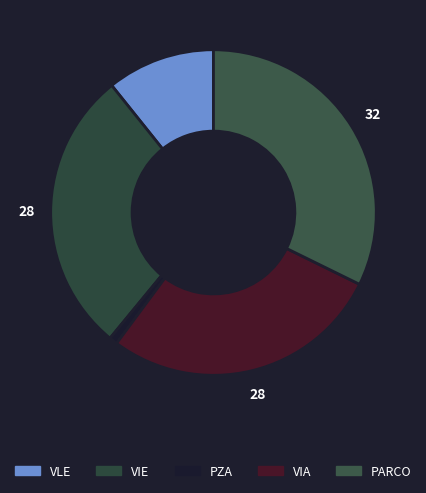

How many slices are in this pie chart?

5